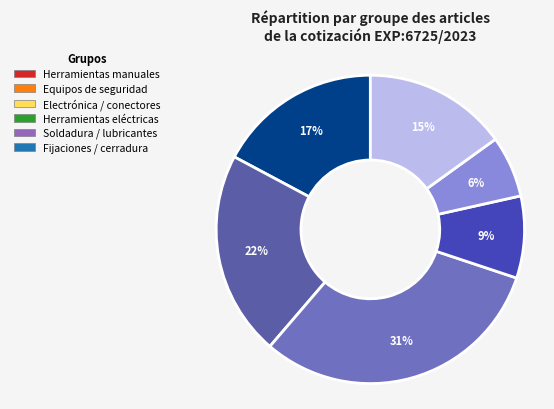

To the nearest percent, what is the difference between the largest and smallest slice percentages?

25%